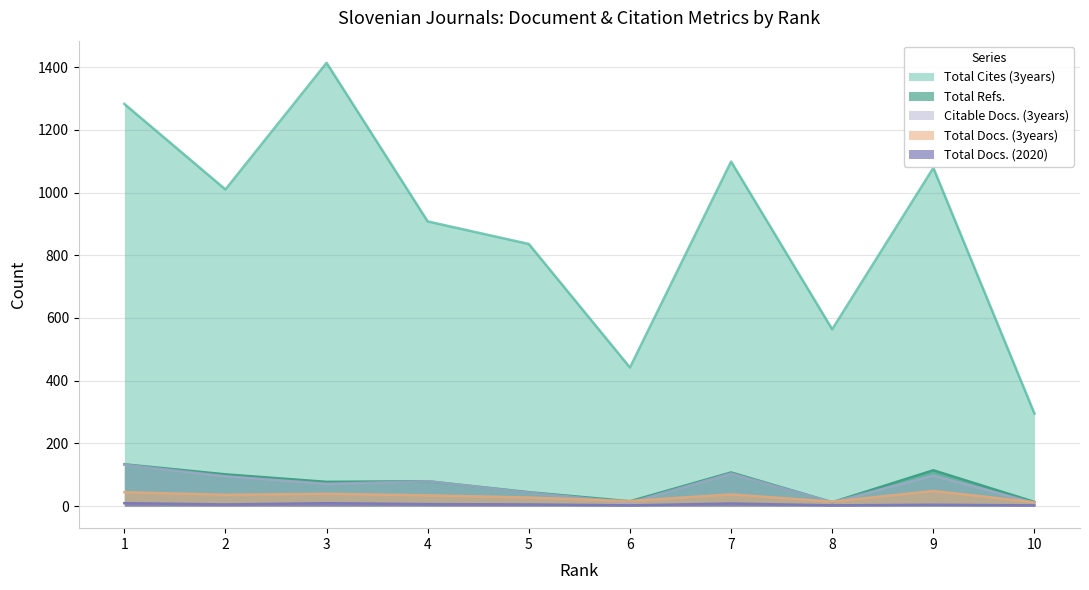

What is the value of the Citable Docs. (3years) point at the 5th from the left?

43